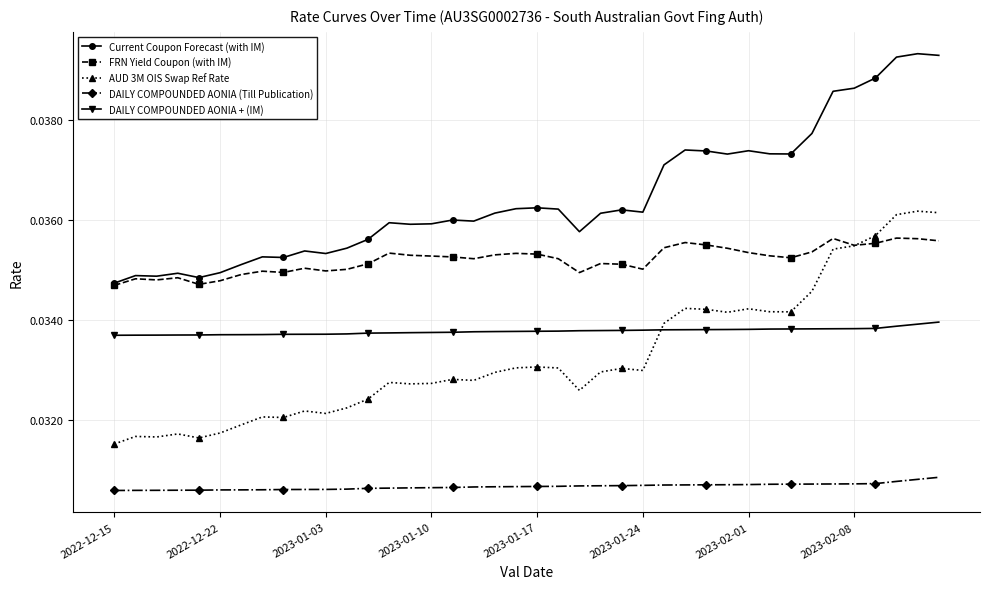

In Current Coupon Forecast (with IM), how many points are higher than both neighbors (excluding endpoints)?

11